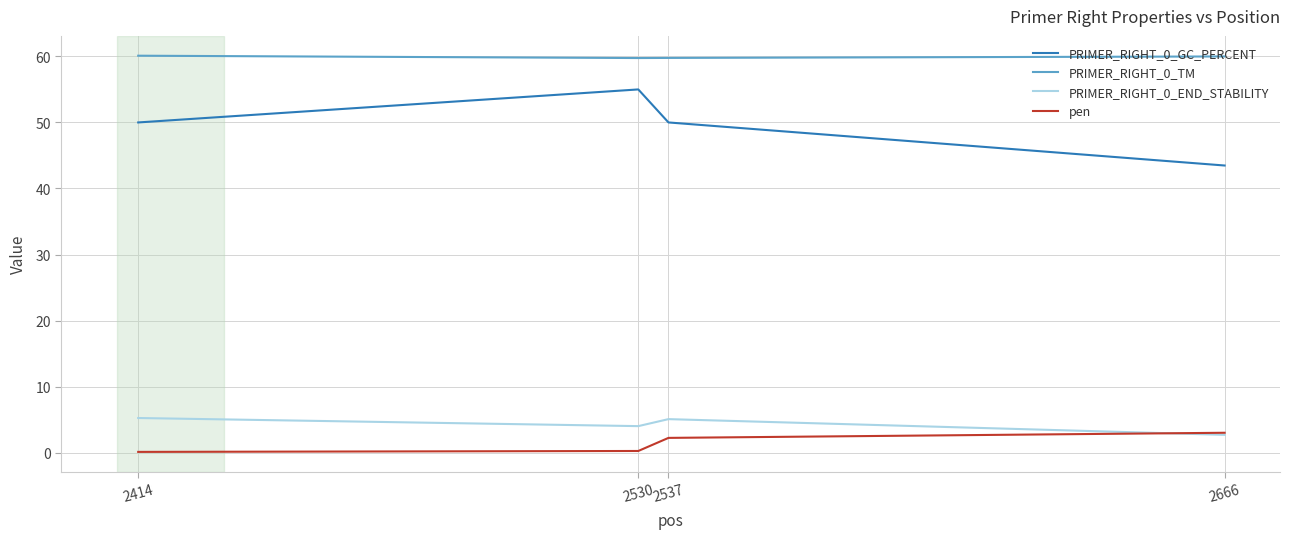

At which label is PRIMER_RIGHT_0_END_STABILITY closest to 3?

2666